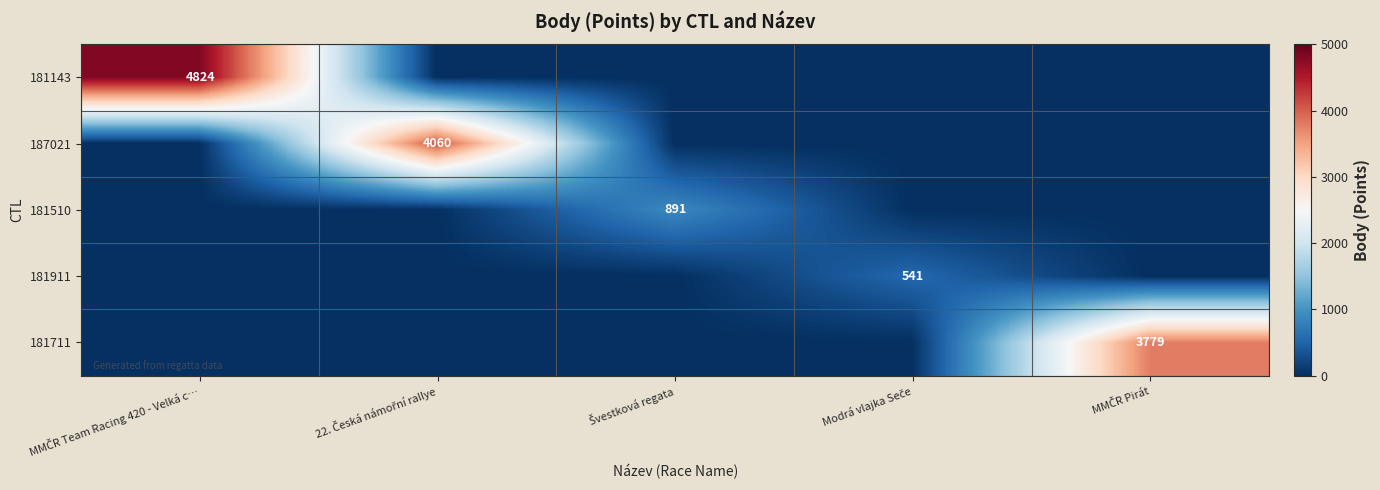

The 181911 series shows 340 at 22. Česká námořní rallye. True or false?

False